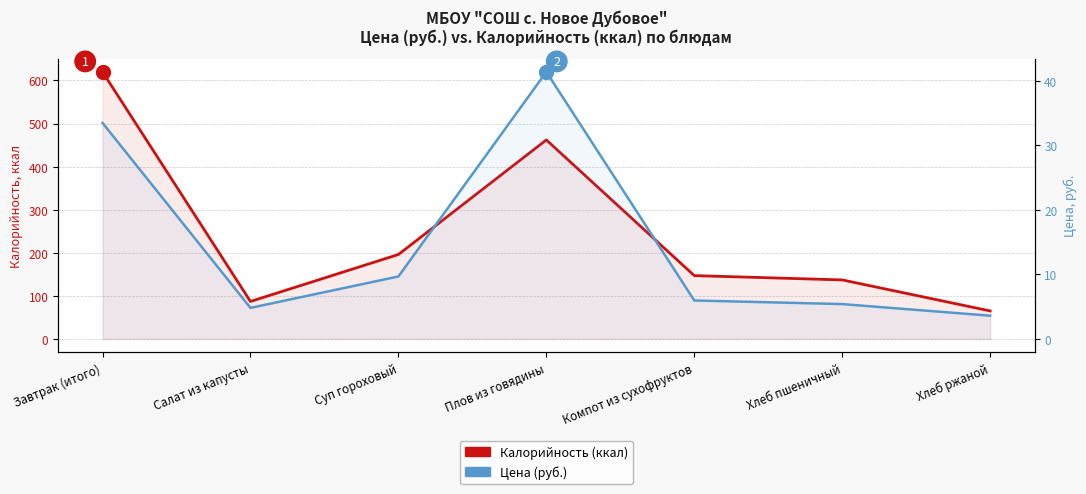

At which category does the chart reach its minimum across all series?

Хлеб ржаной